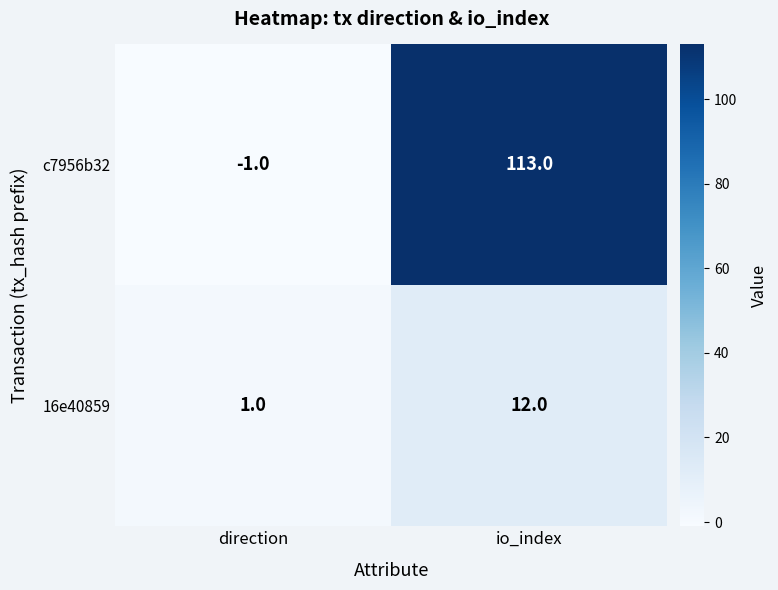

The value of 16e40859 at io_index is 20. True or false?

False